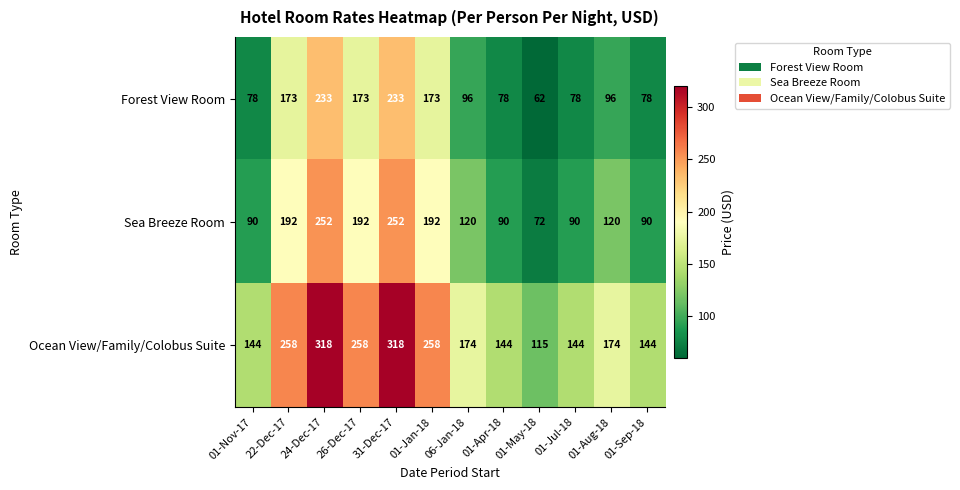

Is it true that Forest View Room equals 173 at 26-Dec-17?

True